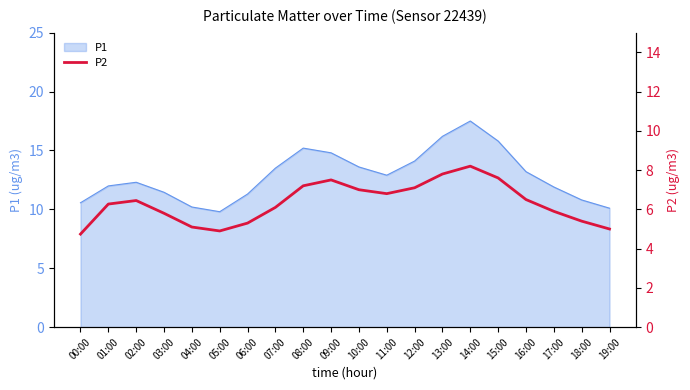

Approximately how many times larger is the value at 09:00 compared to 14:00?

0.9